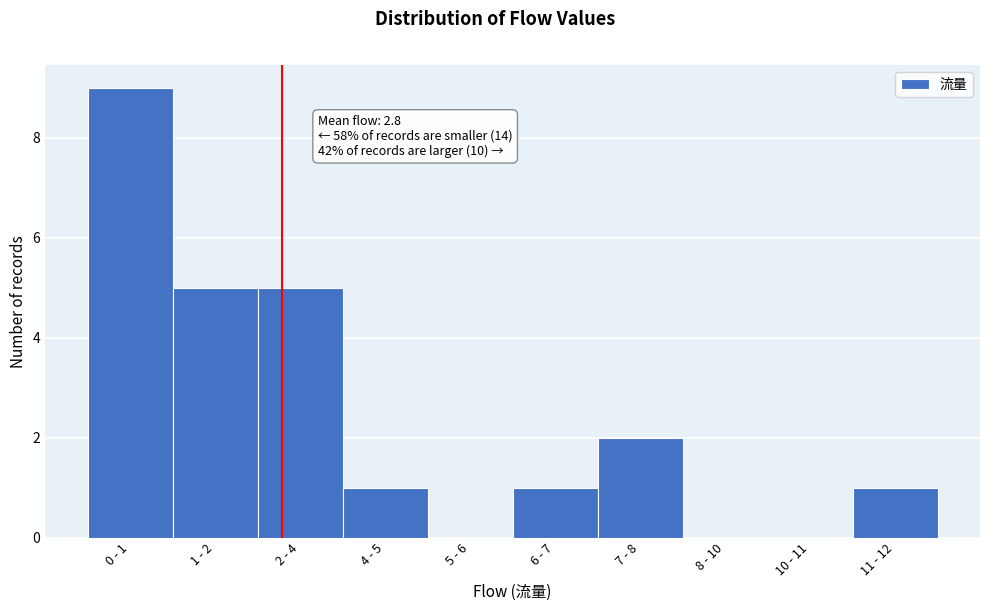

Reading left to right, transcribe all the data shown in this chart.

0 - 1=9	1 - 2=5	2 - 4=5	4 - 5=1	5 - 6=0	6 - 7=1	7 - 8=2	8 - 10=0	10 - 11=0	11 - 12=1